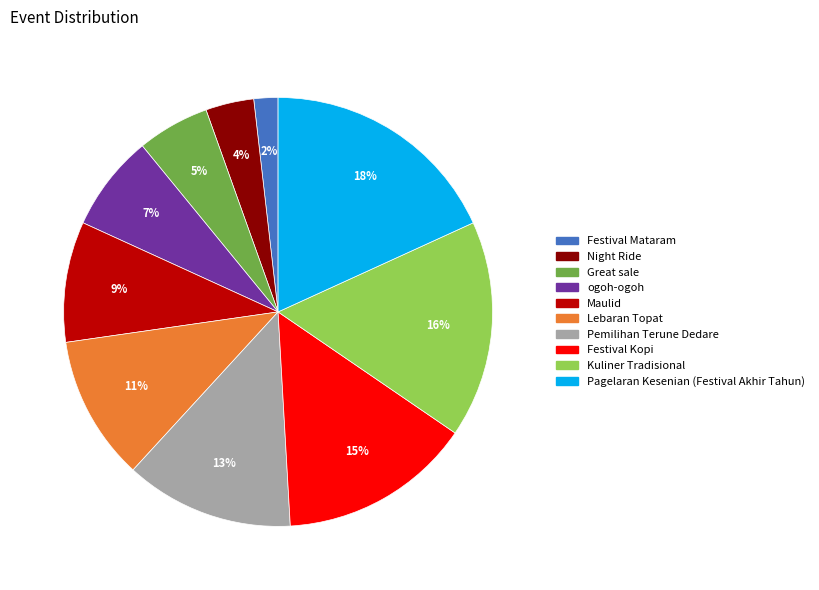

Is Kuliner Tradisional the majority of the pie?

No